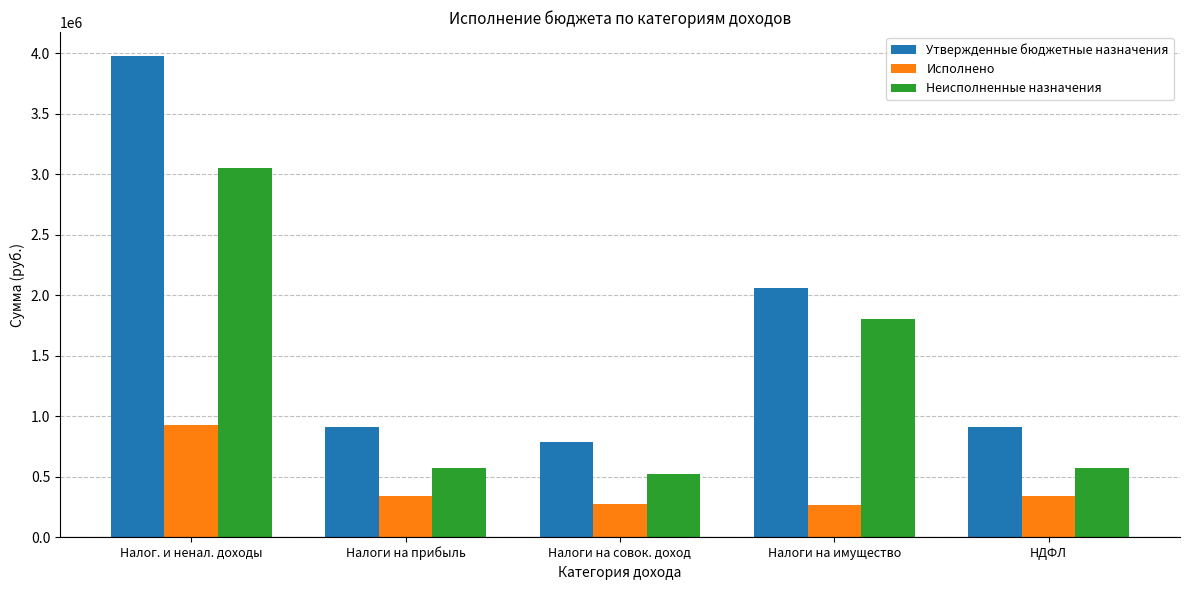

What is the difference between the maximum and minimum values in the Утвержденные бюджетные назначения series?

3188600.0